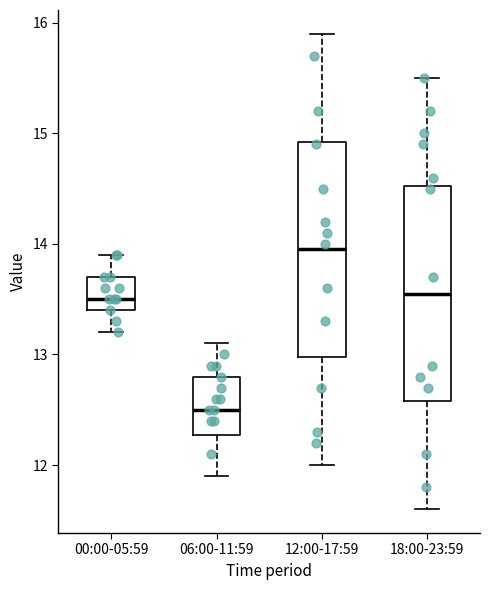

Reading left to right, transcribe this box plot: for each box, give where its median line is, the range the box spans, and where its two whiskers end, as read against the y-axis. The values are not printed on the chart, so give them approximately, as read against the axis.

00:00-05:59: median 13.5, box 13.4 to 13.7, whiskers 13.2 to 13.9
06:00-11:59: median 12.5, box 12.3 to 12.8, whiskers 11.9 to 13.1
12:00-17:59: median 14.0, box 13.0 to 14.9, whiskers 12.0 to 15.9
18:00-23:59: median 13.6, box 12.6 to 14.5, whiskers 11.6 to 15.5